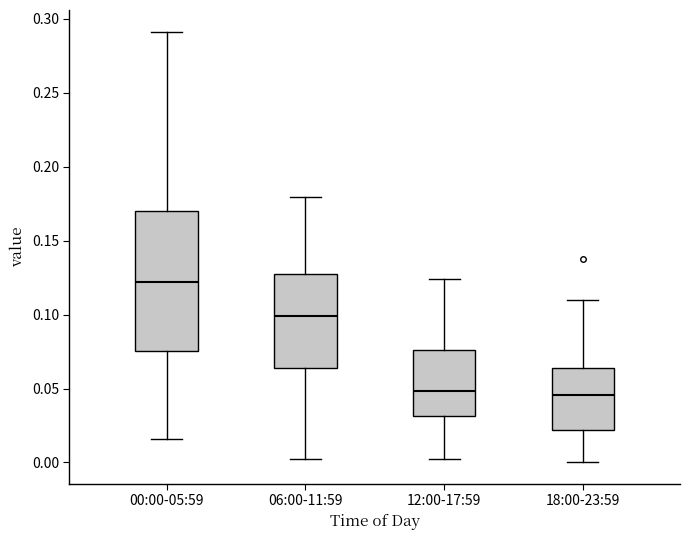

Which box has the highest median line?

00:00-05:59